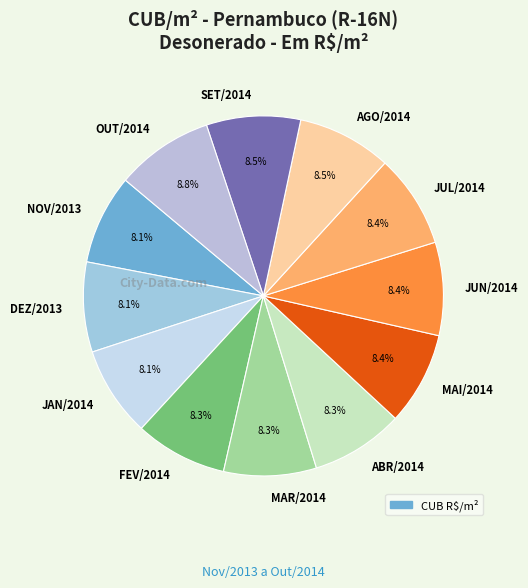

What is the total percentage of FEV/2014 and JAN/2014?

16.4%